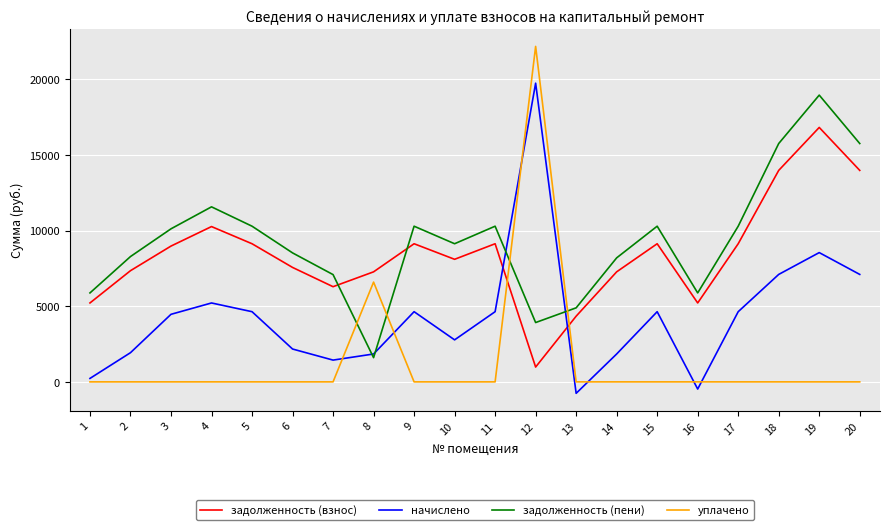

Rank the series at 17 from lowest to highest value.

уплачено, начислено, задолженность (взнос), задолженность (пени)